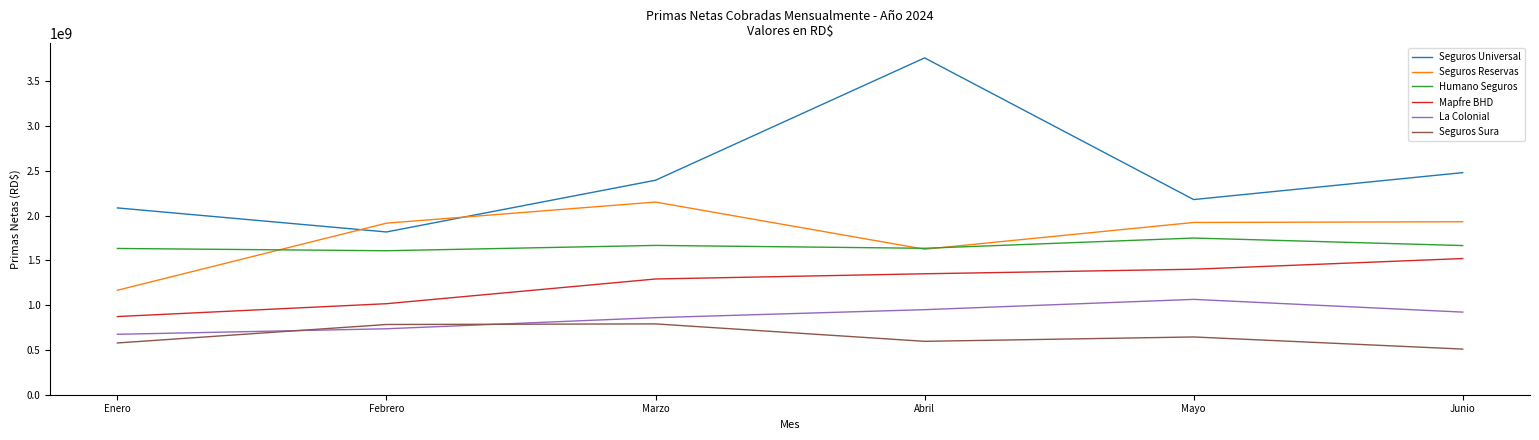

List the series in order of their peak value, lowest first.

Seguros Sura, La Colonial, Mapfre BHD, Humano Seguros, Seguros Reservas, Seguros Universal